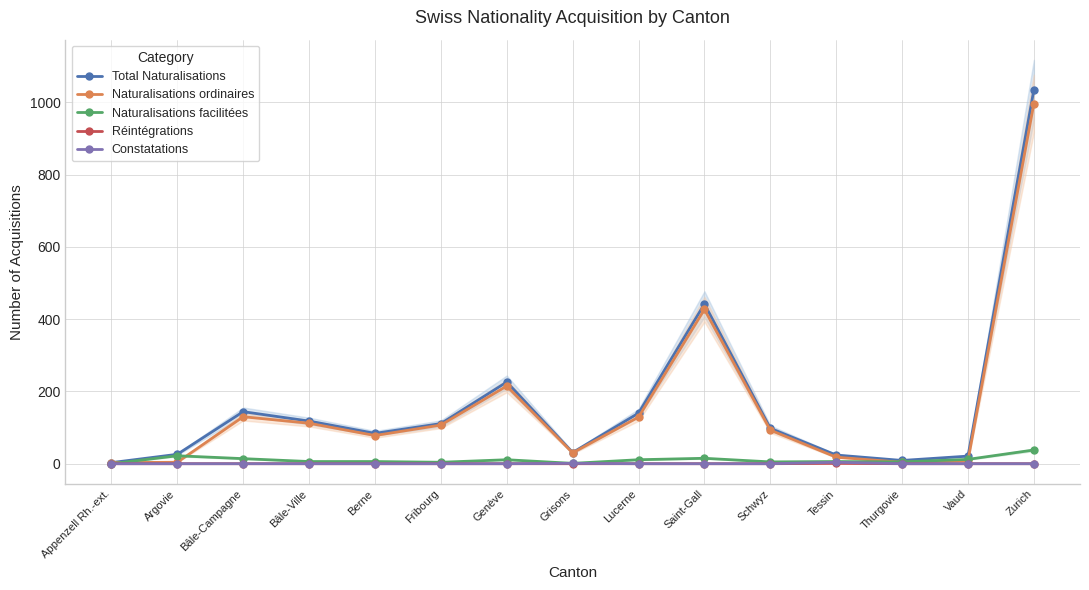

True or false: Réintégrations and Constatations intersect in this chart.

False